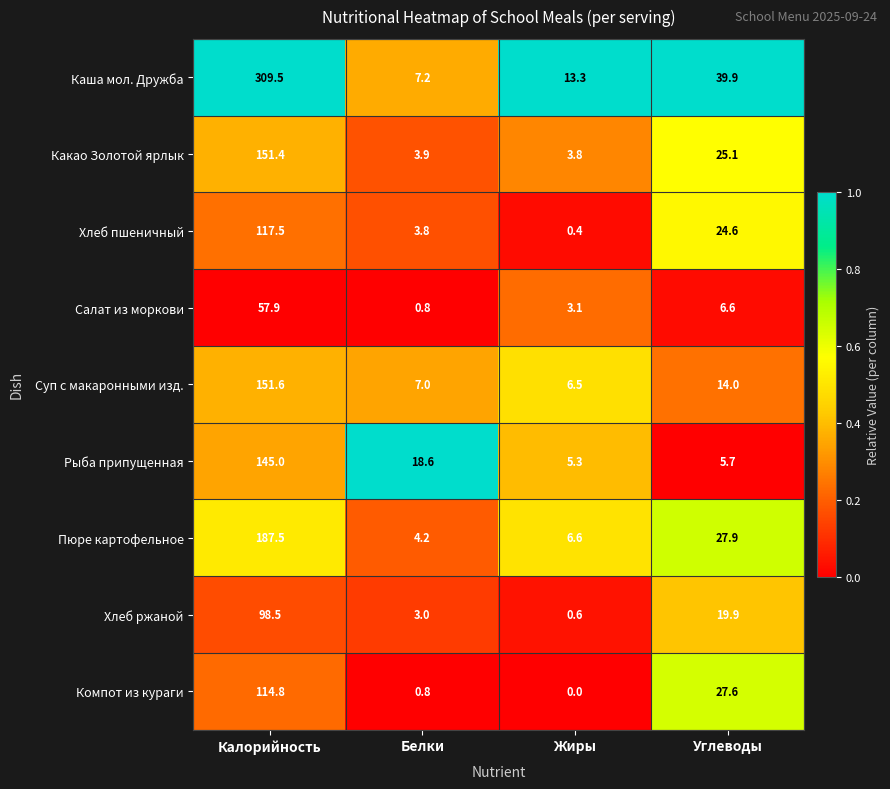

What is the maximum value for Хлеб ржаной?

98.5